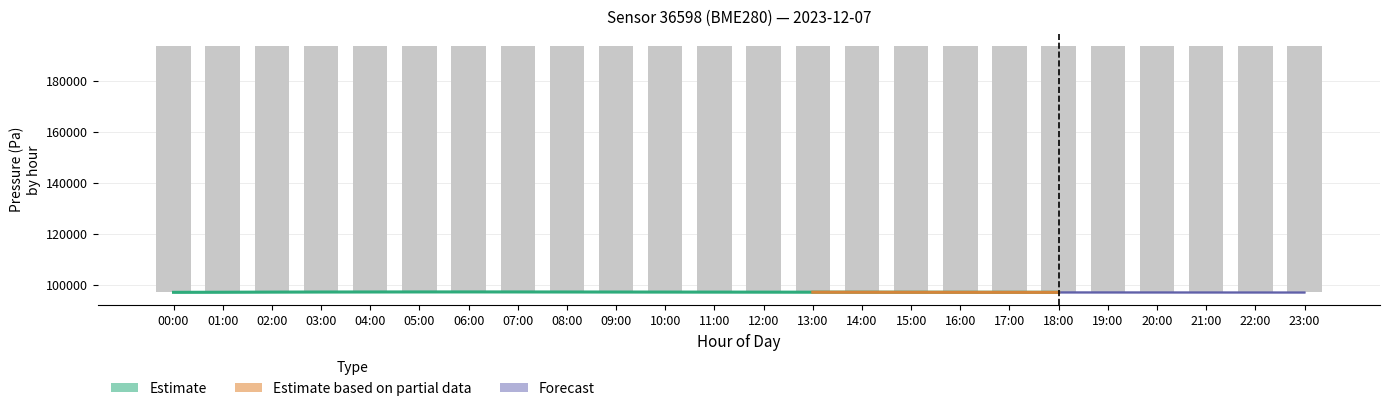

Reading left to right, transcribe all the data shown in this chart.

00:00=96815.0	01:00=96813.1	02:00=96813.5	03:00=96818.5	04:00=96832.7	05:00=96826.2	06:00=96824.3	07:00=96824.9	08:00=96821.8	09:00=96825.3	10:00=96824.1	11:00=96827.3	12:00=96816.1	13:00=96830.1	14:00=96843.3	15:00=96840.7	16:00=96838.7	17:00=96839.1	18:00=96843.1	19:00=96845.3	20:00=96847.5	21:00=96841.8	22:00=96843.2	23:00=96844.8